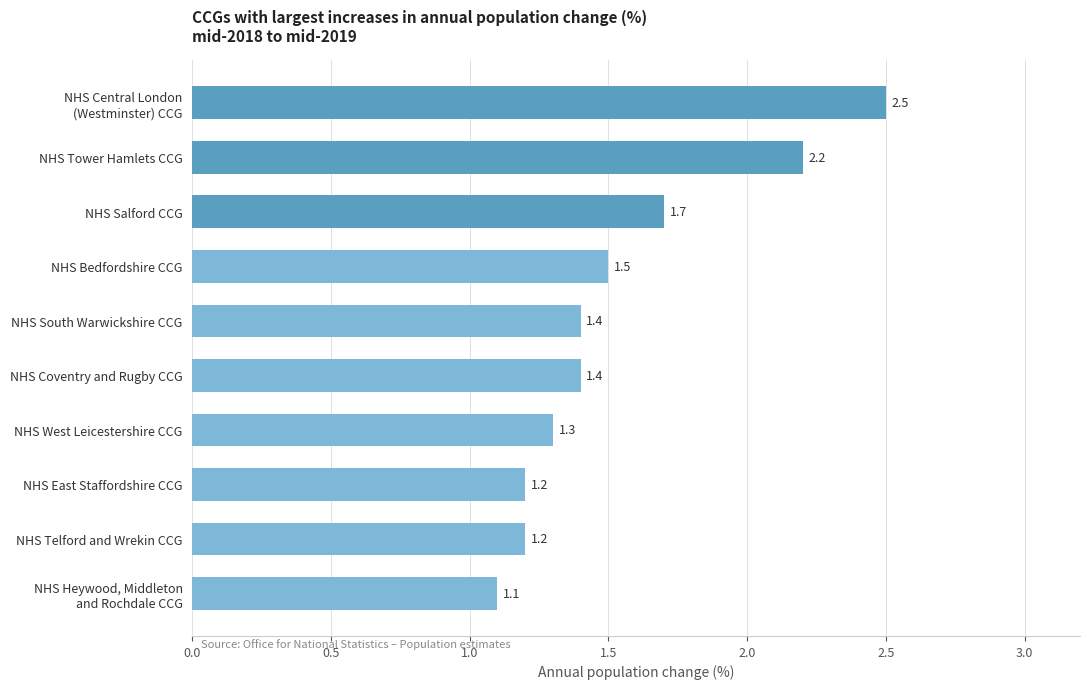

What is the value of the 2nd bar from the top?

2.2